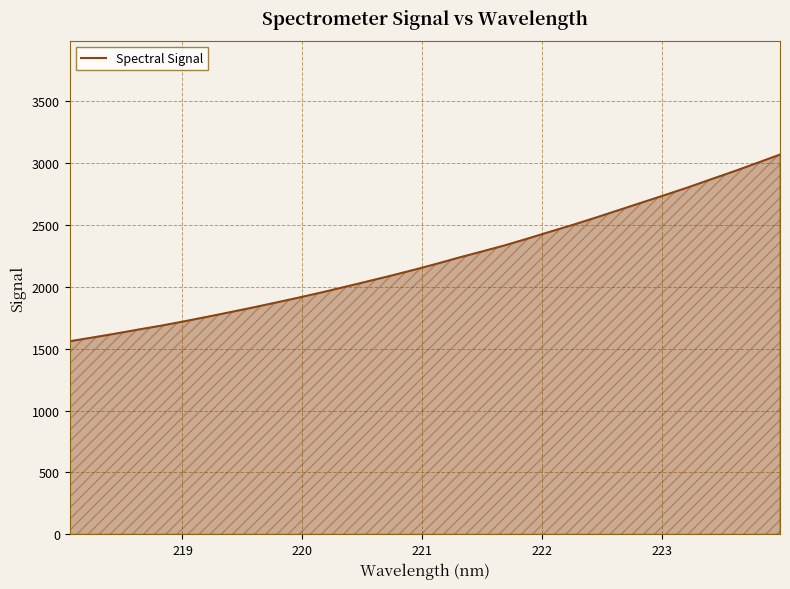

What is the minimum value shown in the chart?

1560.6